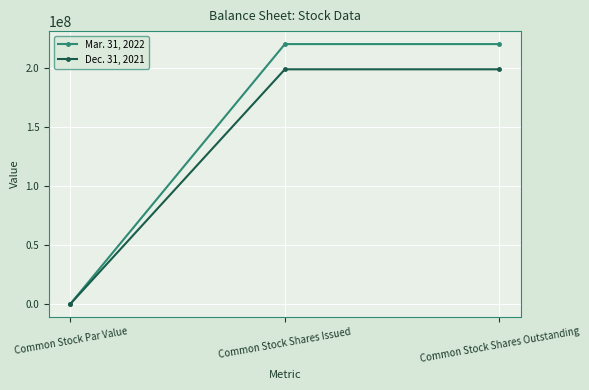

Rank the series by their maximum value, from lowest to highest.

Dec. 31, 2021, Mar. 31, 2022